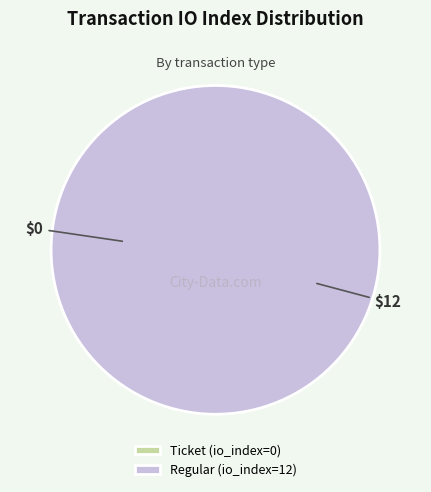

What is the majority slice?

Regular (io_index=12)